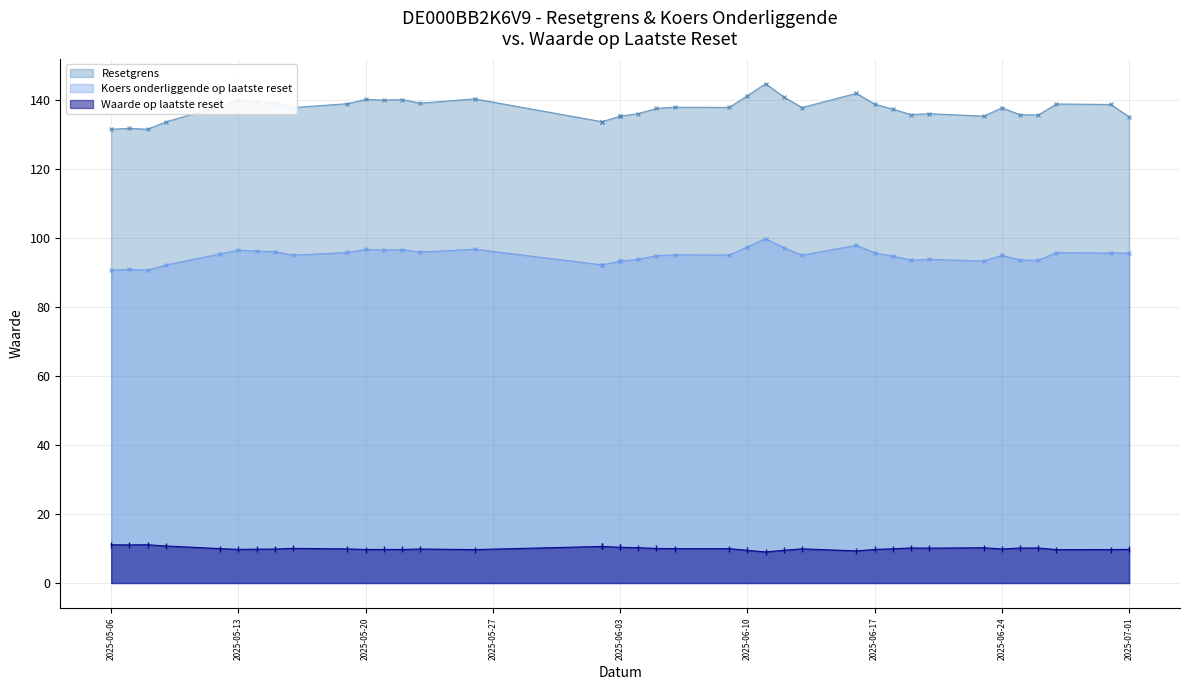

At which category does Koers onderliggende op laatste reset reach its first local peak?

2